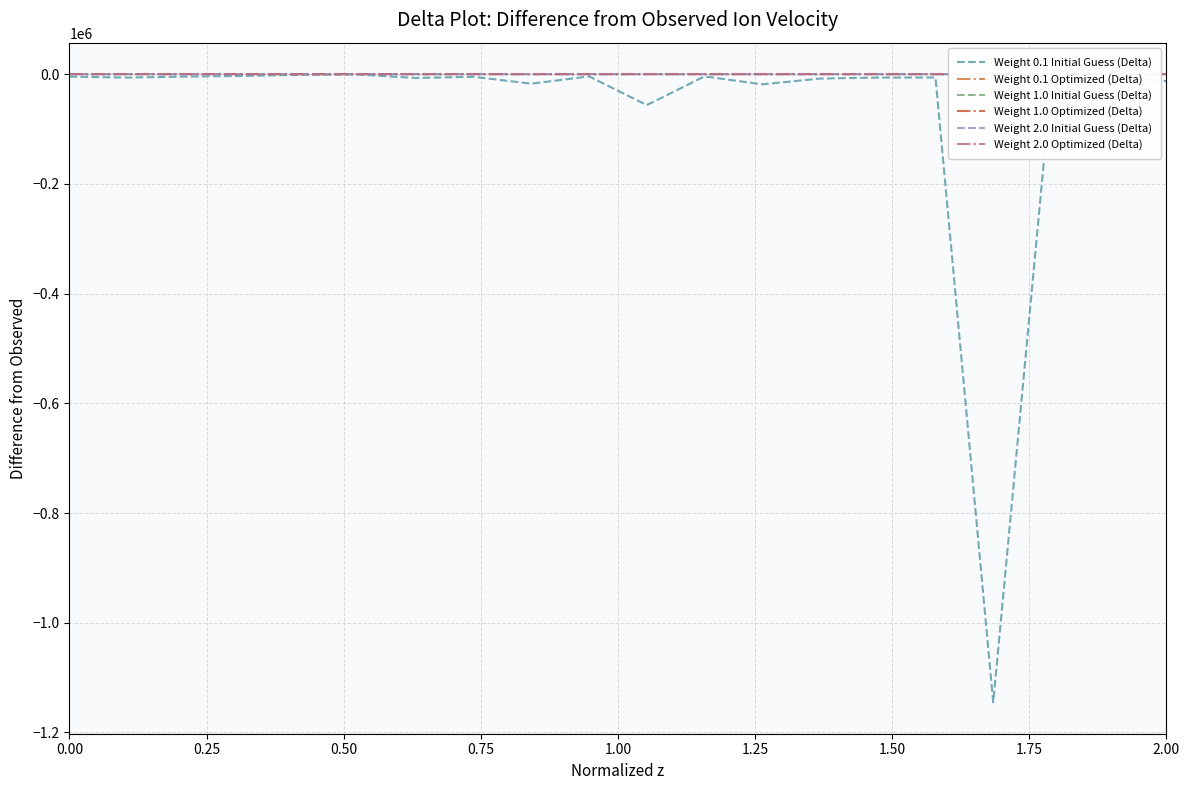

What is the minimum value for Weight 0.1 Initial Guess (Delta)?

-1145074